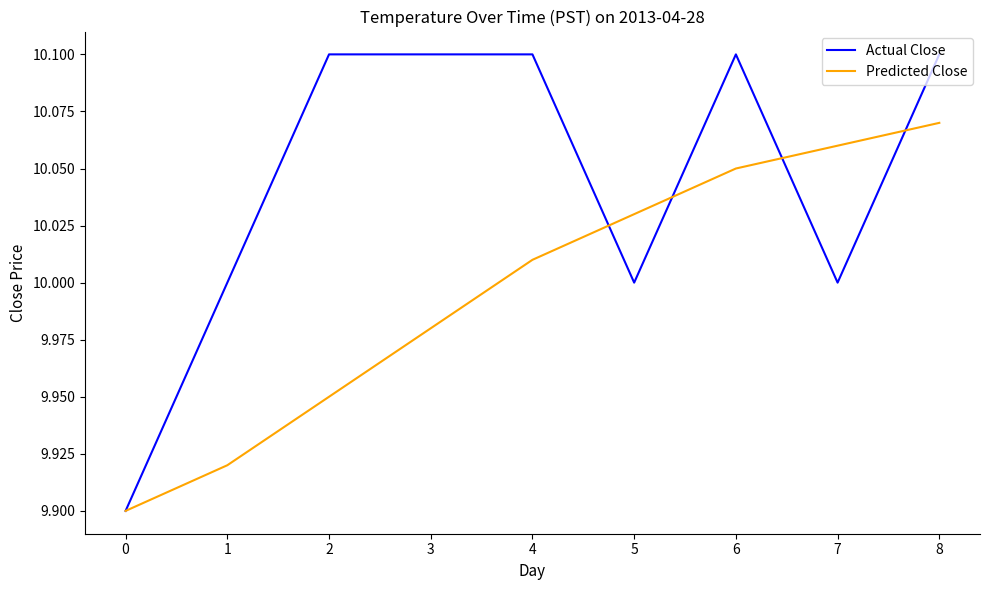

Rank the categories by Predicted Close value from lowest to highest.

0, 1, 2, 3, 4, 5, 6, 7, 8